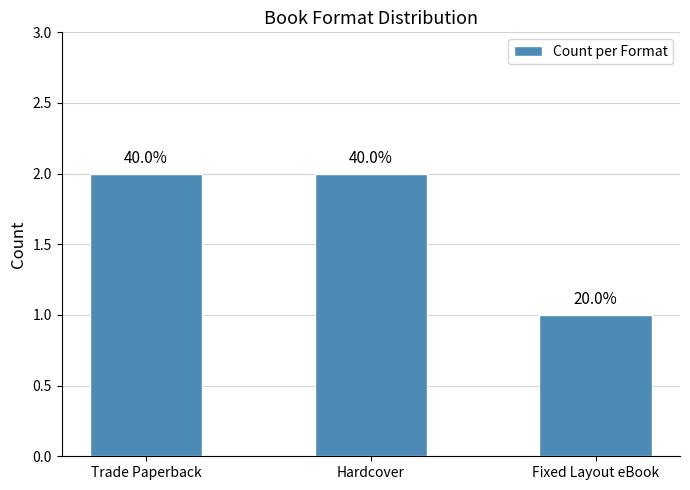

List the labels in order of value, smallest first.

Fixed Layout eBook, Trade Paperback, Hardcover